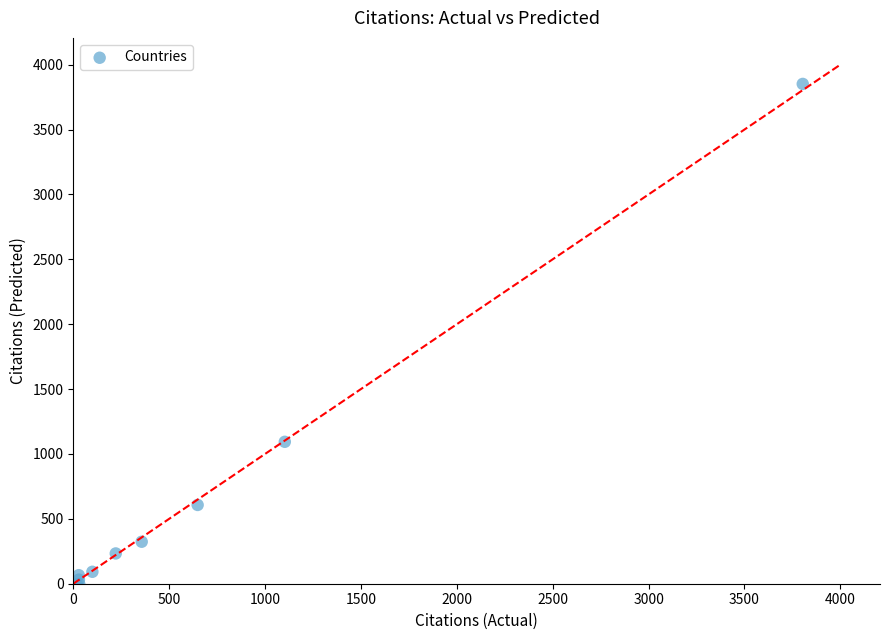

What Y value in the scatter plot is closest to 1911?

1093.6